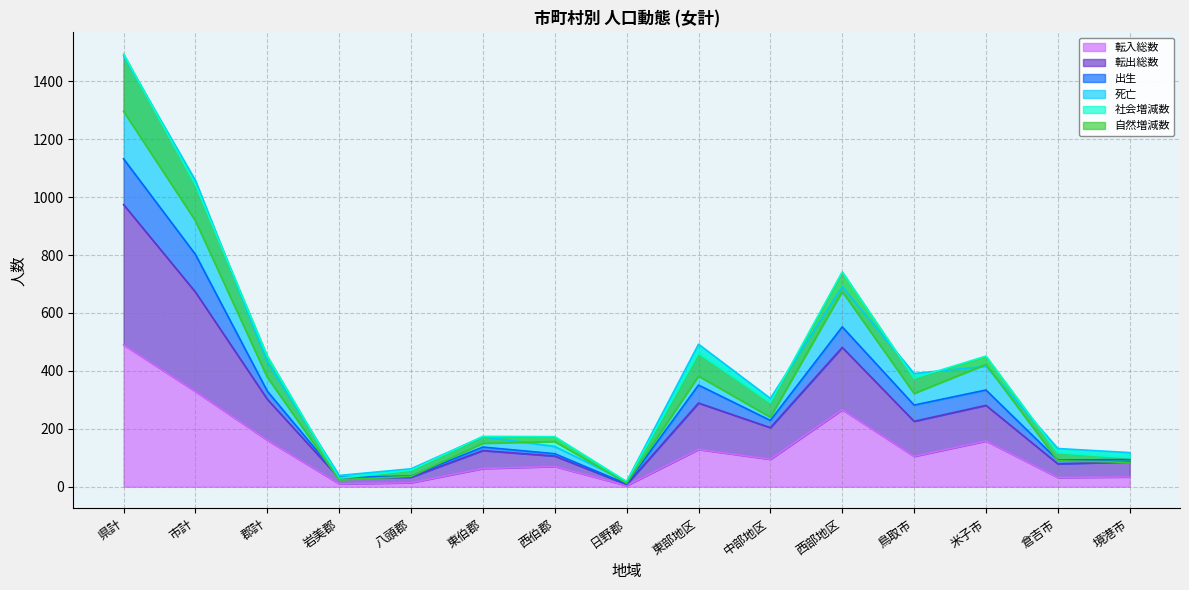

True or false: 転入総数 and 死亡 cross at least once.

False